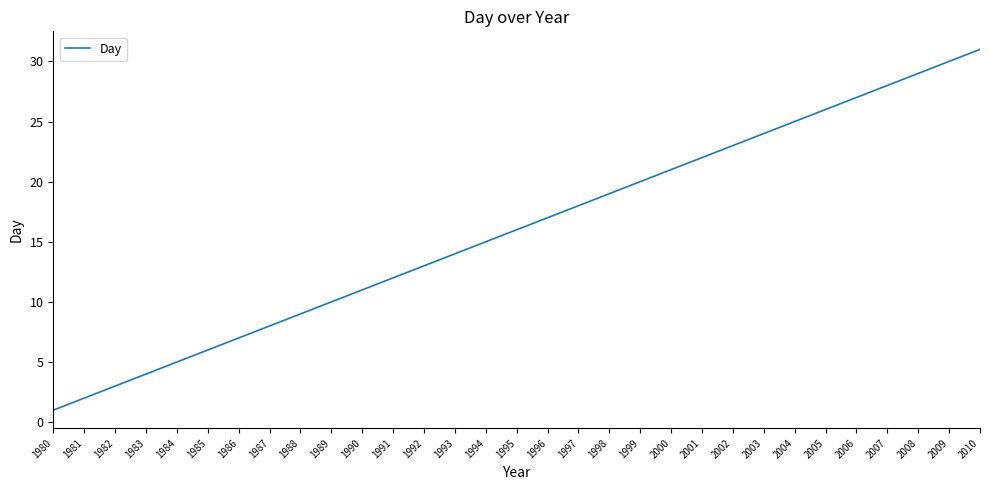

Between 1993 and 1998, which is larger?

1998